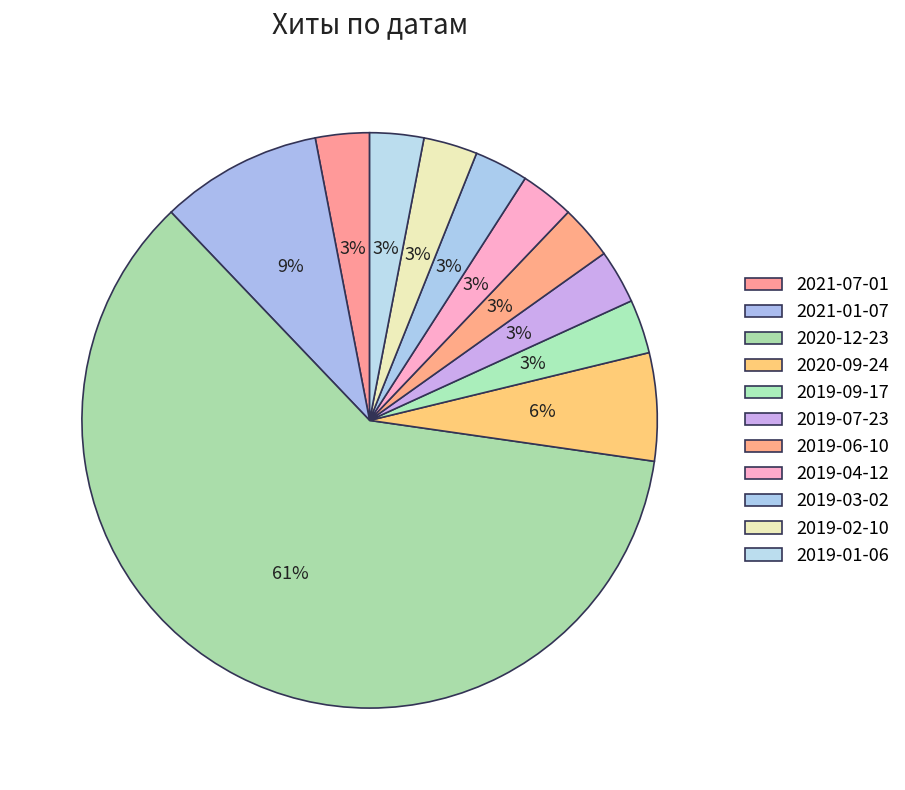

Do 2020-09-24 and 2019-03-02 together represent more than half of the pie?

No